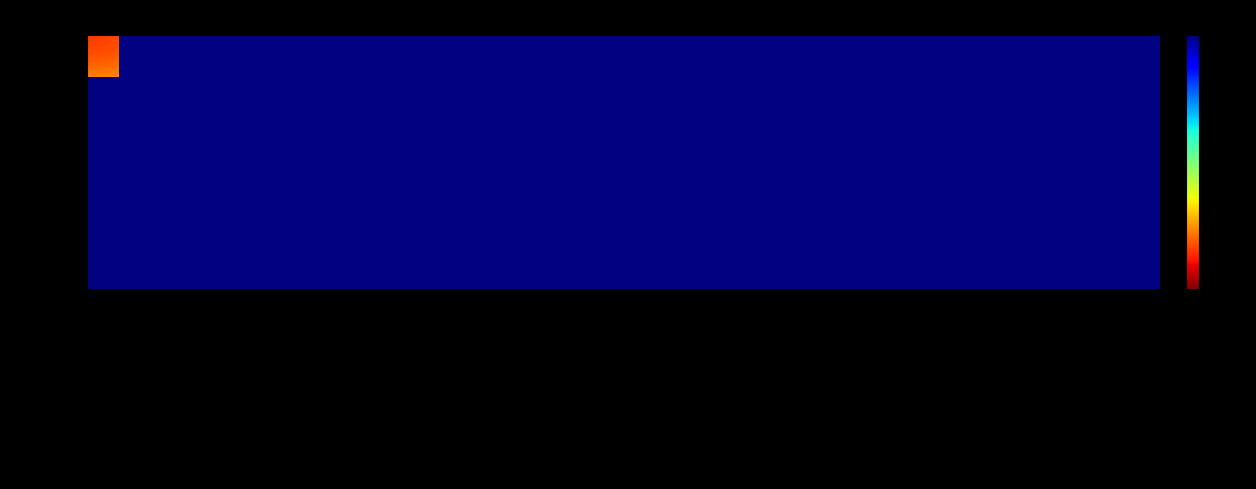

How many data points in down are above 33?

3